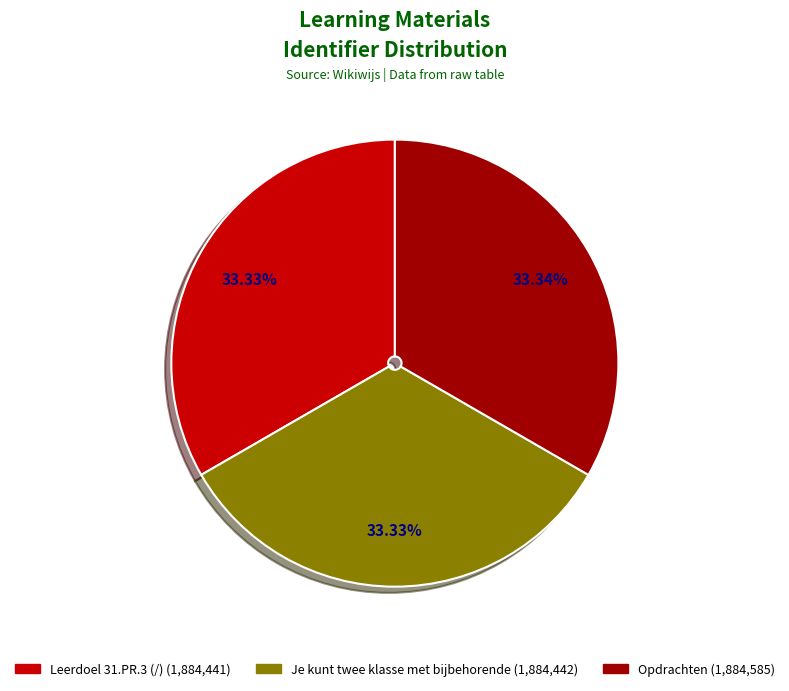

Is there a majority slice in this chart?

No